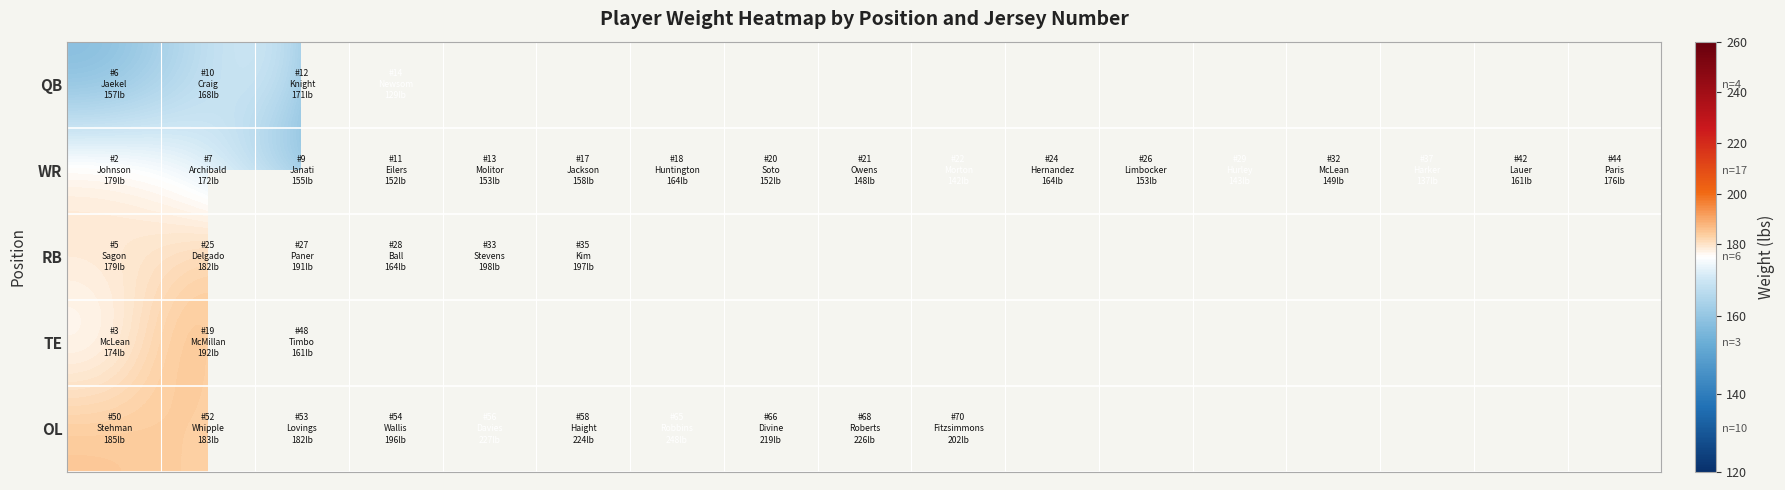

At which category is the sum across all series the highest?

1